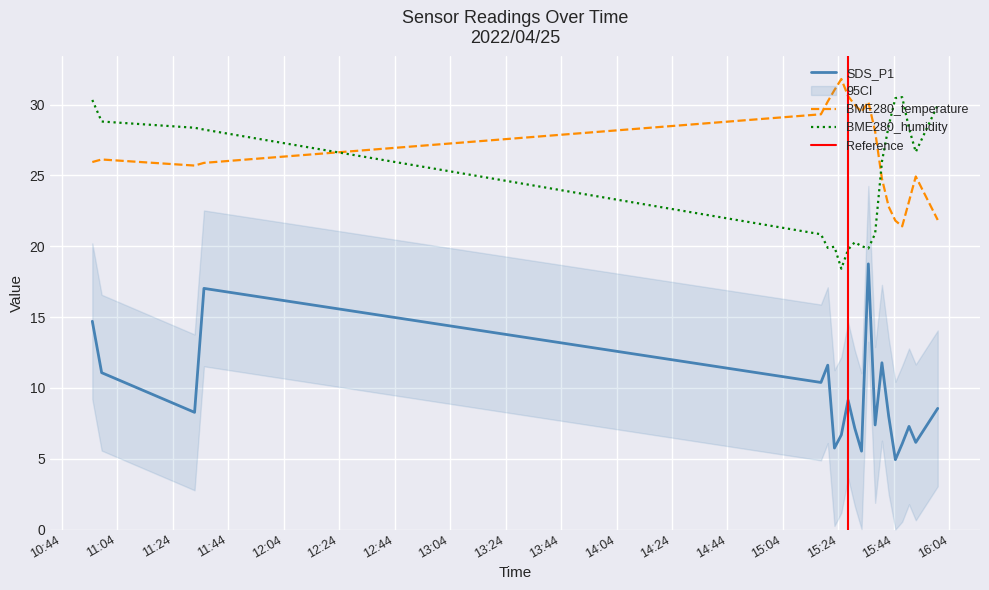

True or false: BME280_humidity and SDS_P1 intersect in this chart.

False